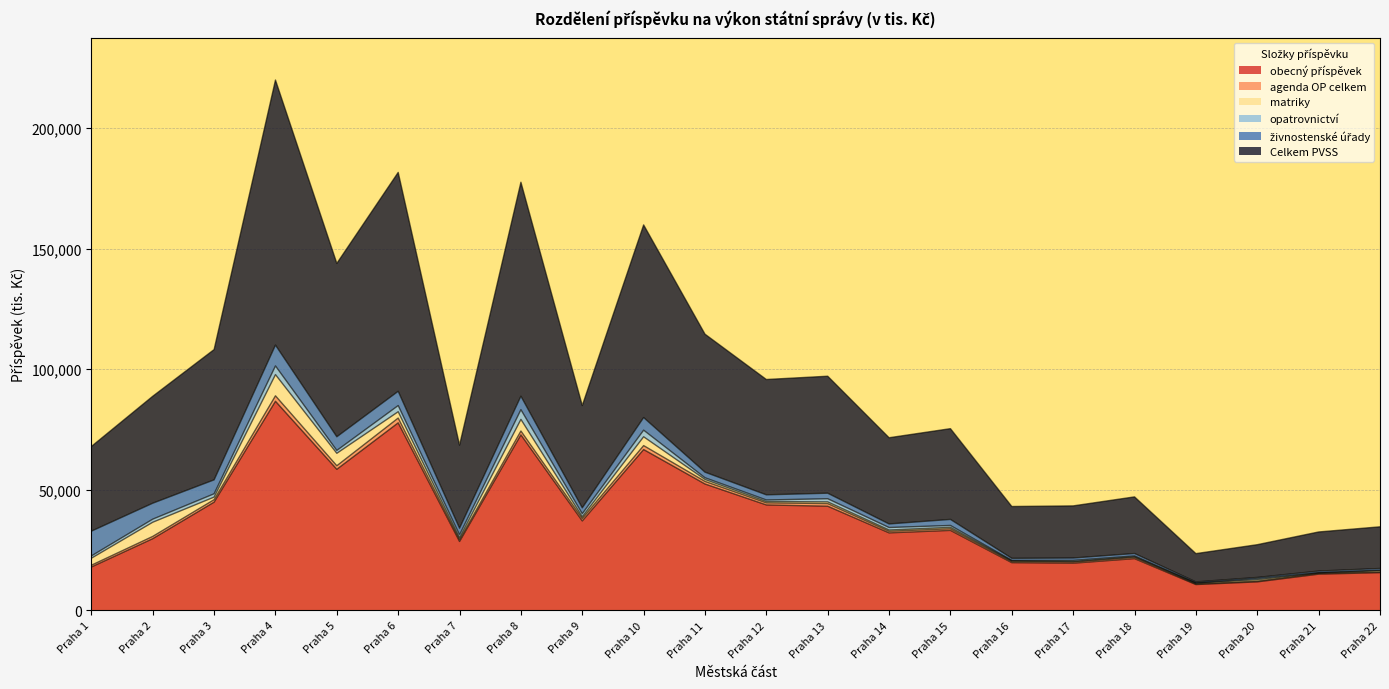

Where is the first local minimum for Celkem PVSS?

Praha 5